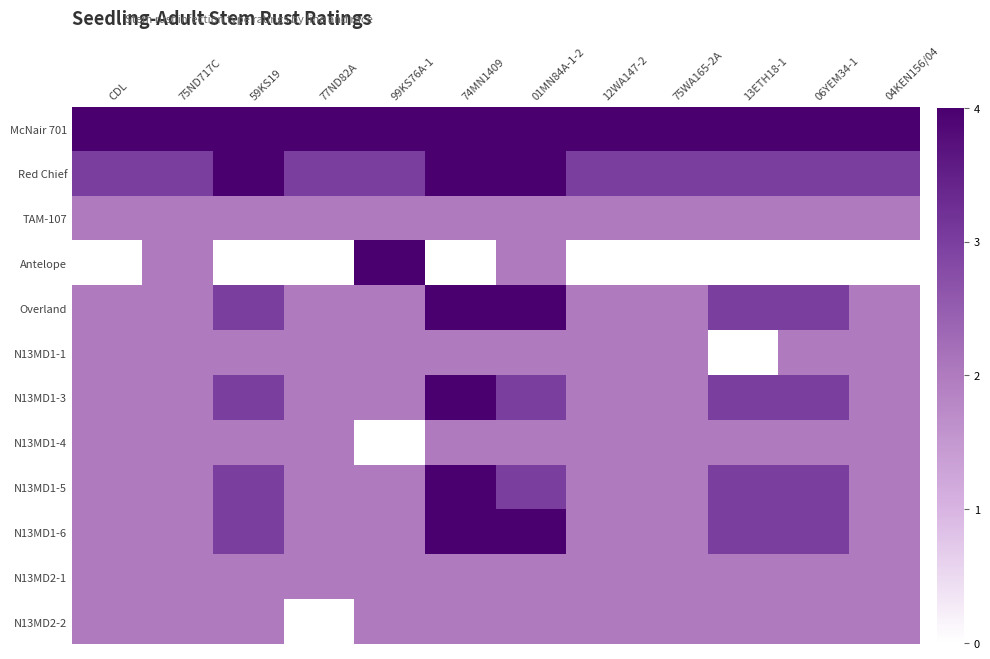

Count the number of categories in the chart.

12